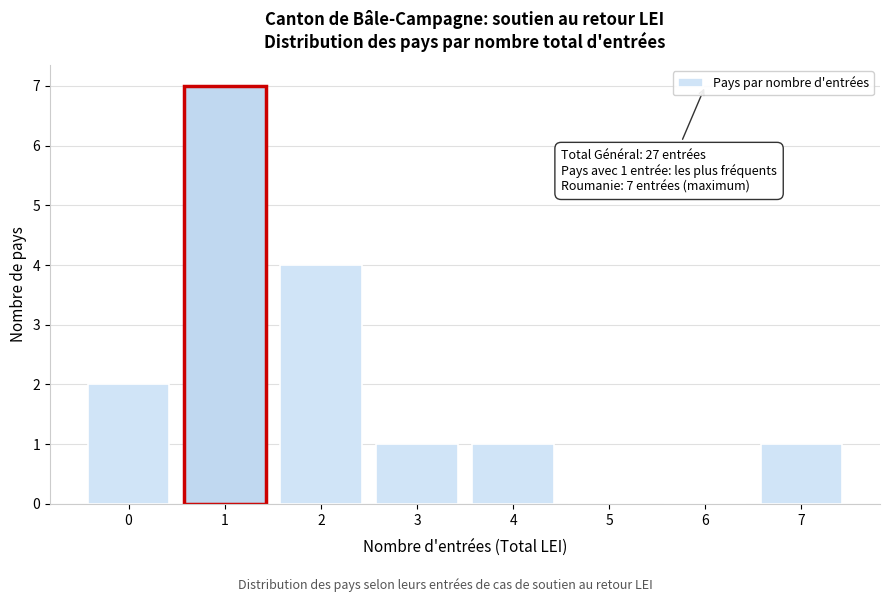

Reading left to right, list all the values displayed in this chart.

0=2	1=7	2=4	3=1	4=1	5=0	6=0	7=1